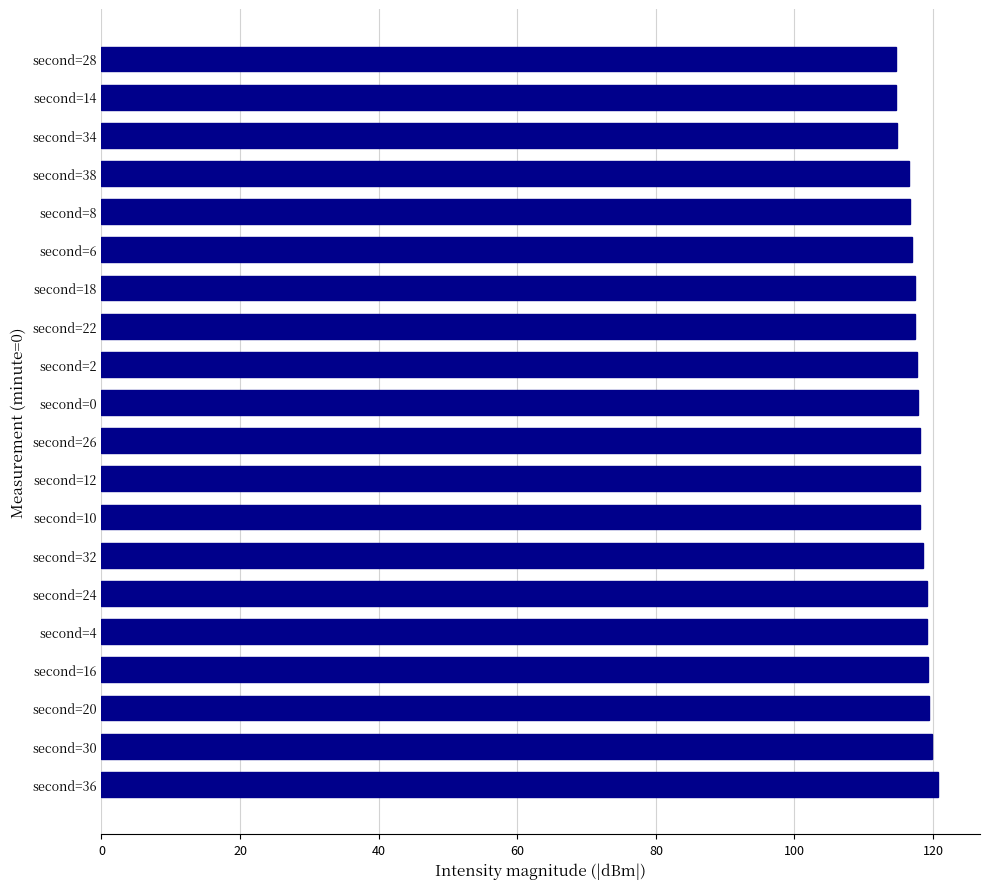

What is the greatest value displayed?

120.7